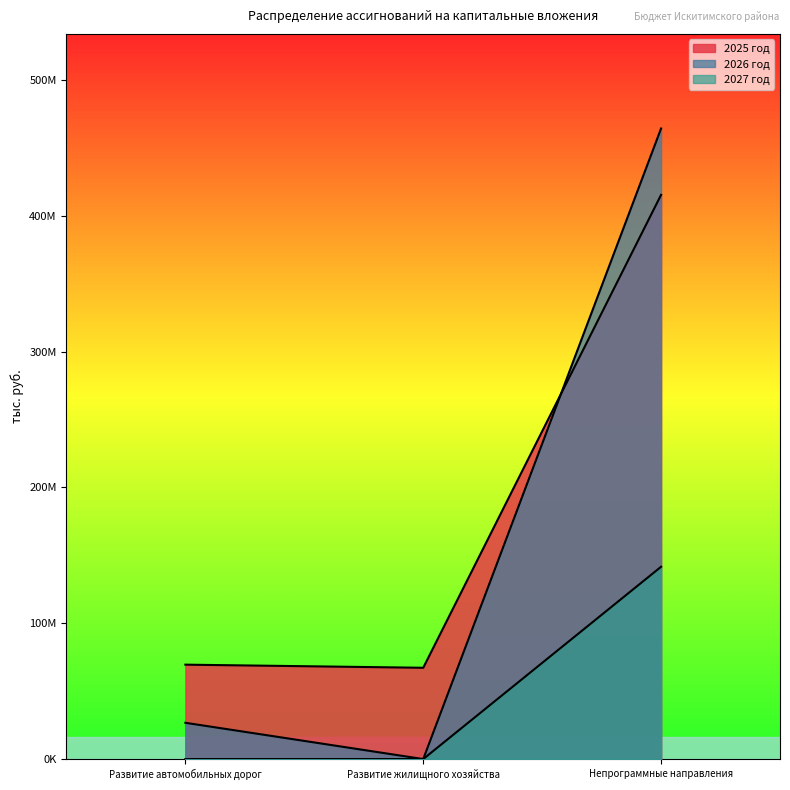

What is the label of the 2nd point from the left?

Развитие жилищного хозяйства